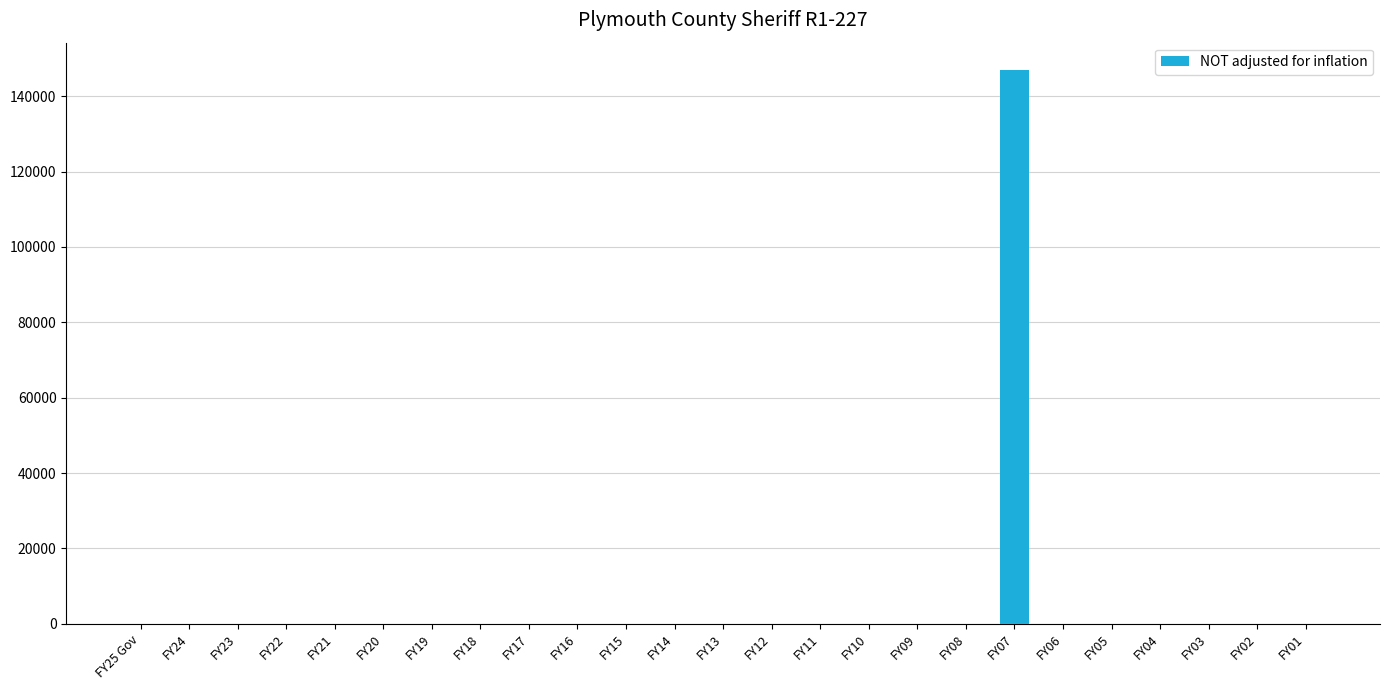

What is the sum of all values?

146892